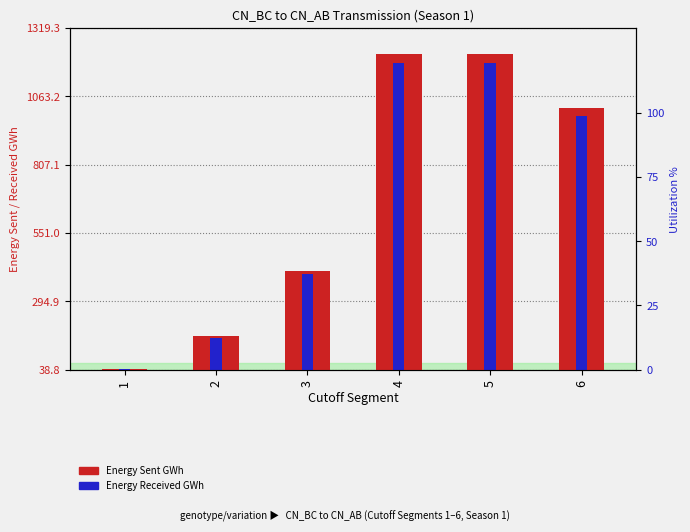

What is the value of the Energy Received GWh bar at the 4th from the left?

1148.9